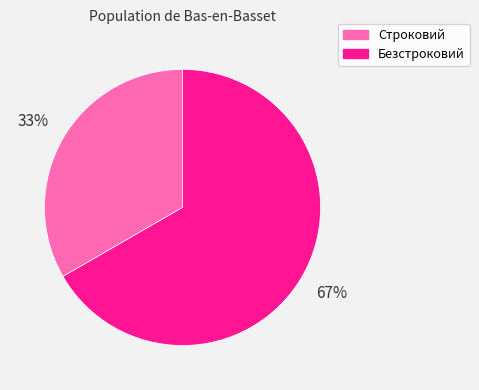

Combined, do Безстроковий and Строковий account for over 50%?

Yes